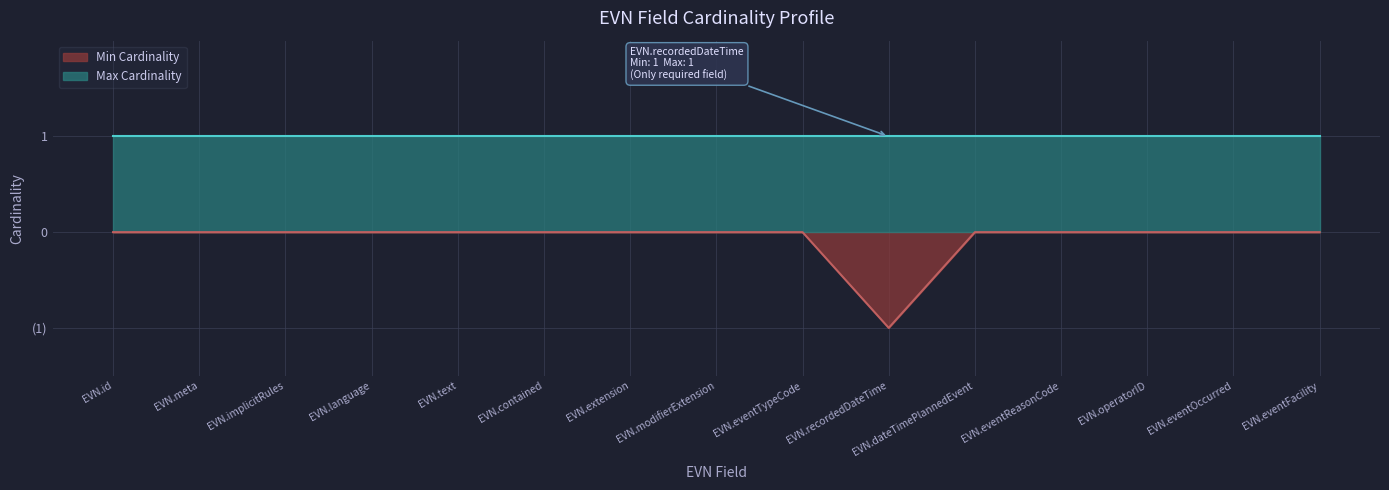

How many values are below 0?

1